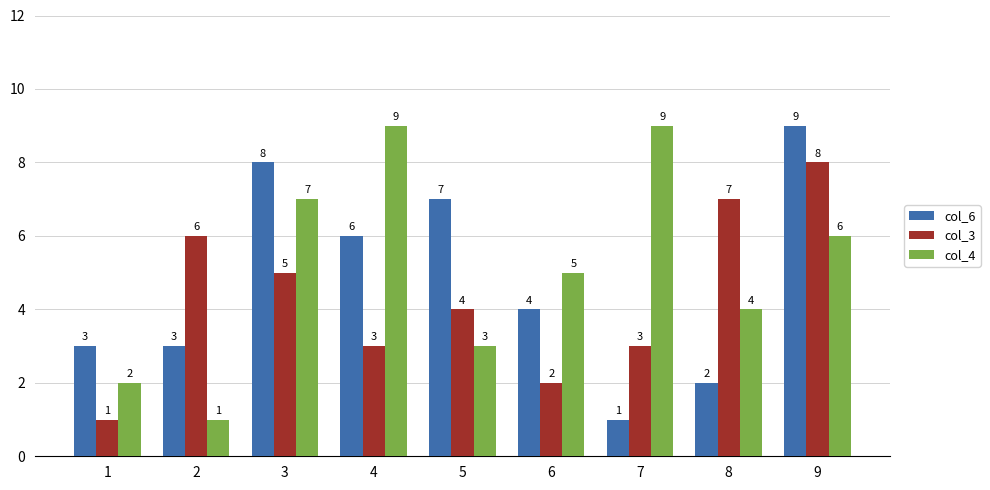

The value of col_6 at 9 is 9. True or false?

True